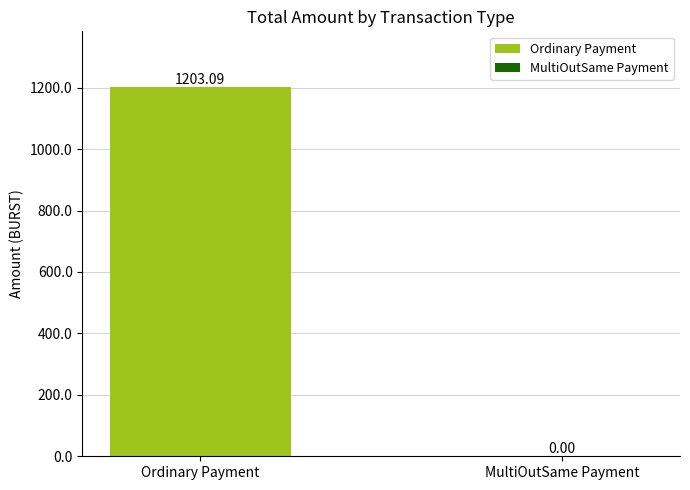

What is the sum of the values at MultiOutSame Payment and Ordinary Payment?

1203.1